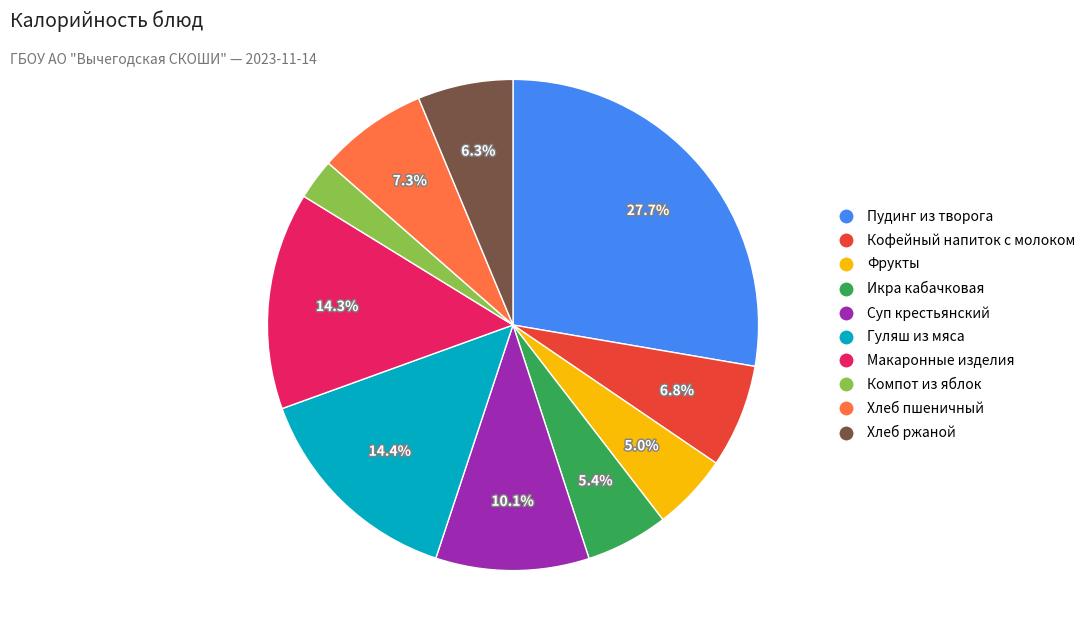

To the nearest percent, what is the difference between the largest and smallest slice percentages?

25%